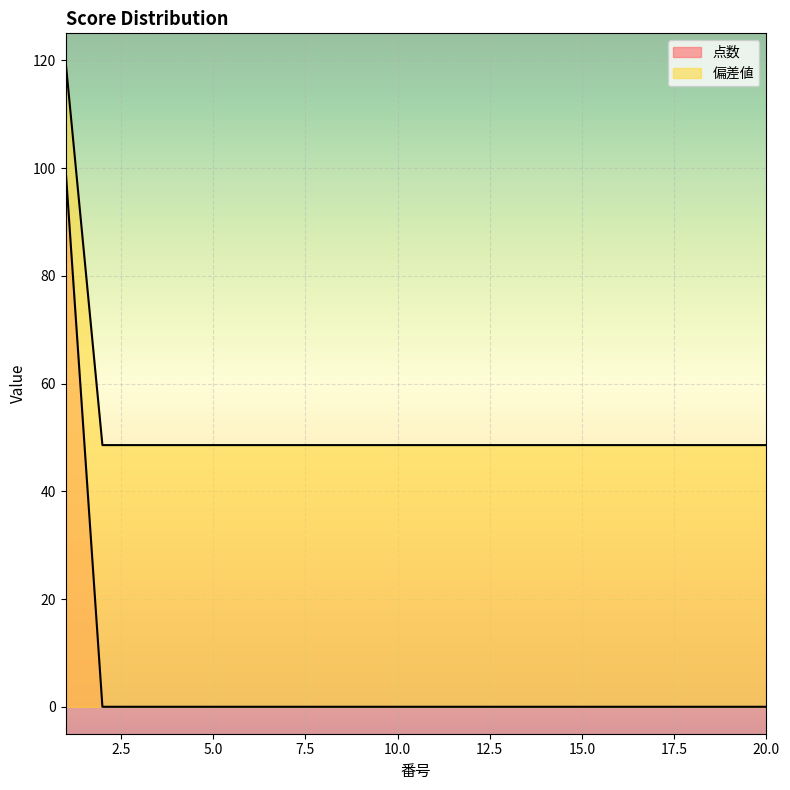

True or false: 偏差値 and 点数 cross at least once.

False